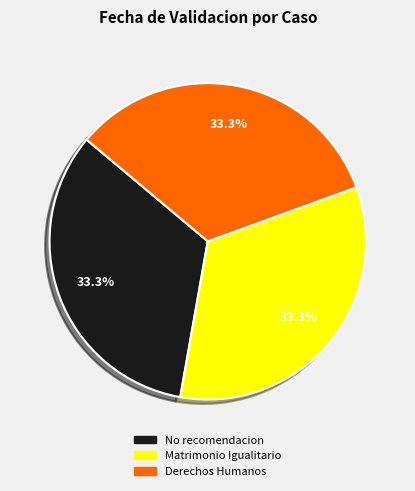

What is the ratio of the value at No recomendacion to the value at Matrimonio Igualitario?

1.0